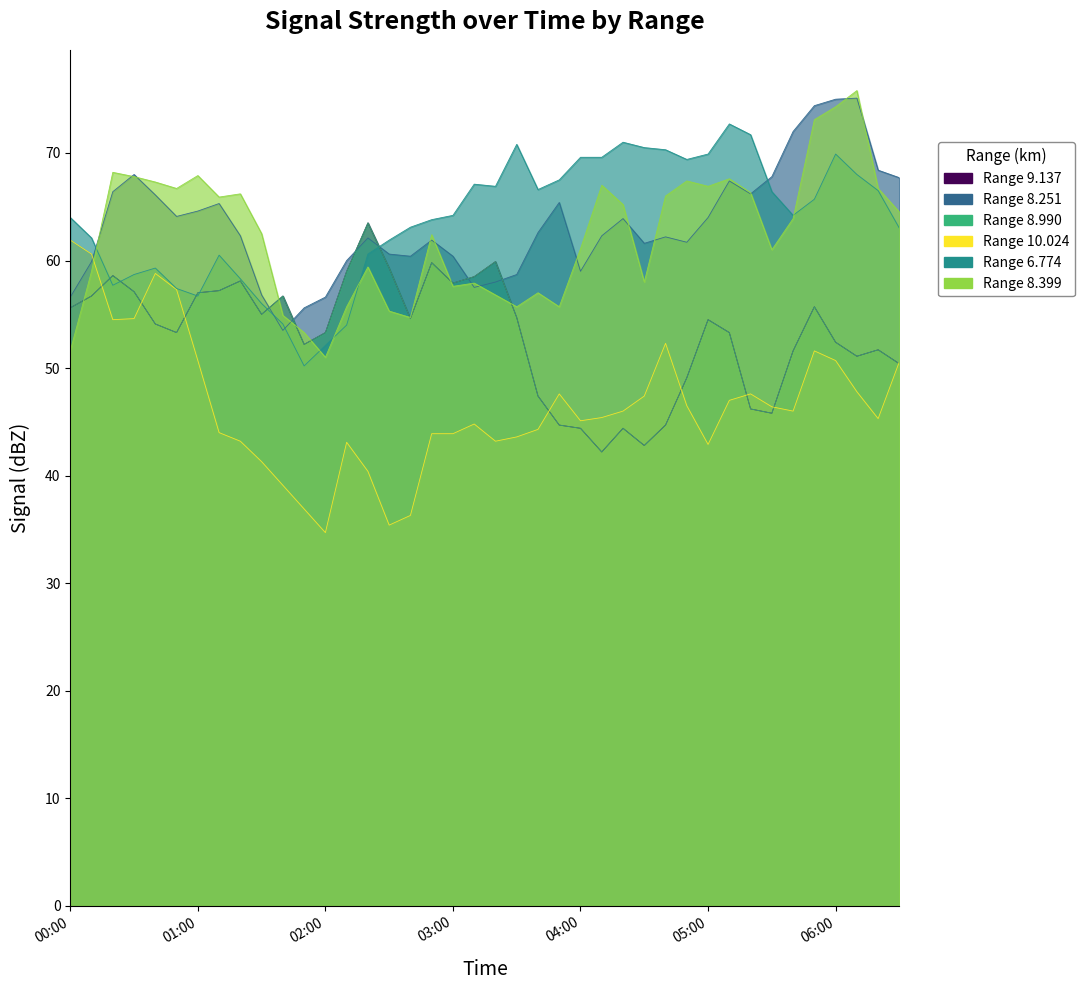

Reading left to right, extract all data points from this chart.

9.137: 55.6	56.7	58.6	57.1	54.1	53.3	57.0	57.2	58.1	55.0	56.7	52.2	53.3	59.0	63.5	59.3	54.6	59.8	57.9	58.5	59.9	54.7	47.4	44.7	44.4	42.2	44.4	42.8	44.7	49.1	54.5	53.3	46.2	45.8	51.6	55.7	52.4	51.1	51.7	50.4
8.251: 56.6	59.9	66.4	68.0	66.1	64.1	64.6	65.3	62.3	56.8	53.5	55.6	56.6	60.0	62.1	60.6	60.4	61.9	60.4	57.5	58.0	58.7	62.6	65.4	59.0	62.3	63.9	61.6	62.2	61.7	64.0	67.4	66.2	67.8	72.0	74.4	75.0	75.1	68.4	67.7
8.990: 55.6	56.7	58.6	57.1	54.1	53.3	57.0	57.2	58.1	55.0	56.7	52.2	53.3	59.0	63.5	59.3	54.6	59.8	57.9	58.5	59.9	54.7	47.4	44.7	44.4	42.2	44.4	42.8	44.7	49.1	54.5	53.3	46.2	45.8	51.6	55.7	52.4	51.1	51.7	50.4
10.024: 61.9	60.6	54.5	54.6	58.8	57.3	50.7	44.0	43.2	41.3	39.1	36.9	34.7	43.1	40.4	35.4	36.3	43.9	43.9	44.8	43.2	43.6	44.3	47.6	45.1	45.4	46.0	47.4	52.3	46.5	42.9	47.0	47.6	46.4	46.0	51.6	50.7	47.8	45.3	50.6
6.774: 64.0	62.1	57.7	58.7	59.3	57.4	56.7	60.5	58.3	56.0	54.1	50.2	52.1	54.0	60.6	61.9	63.1	63.8	64.2	67.1	66.9	70.8	66.6	67.5	69.6	69.6	71.0	70.5	70.3	69.4	69.9	72.7	71.7	66.4	64.2	65.7	69.9	68.0	66.5	63.0
8.399: 51.6	59.0	68.2	67.8	67.3	66.7	67.9	65.9	66.2	62.5	54.9	53.3	51.0	55.7	59.4	55.3	54.7	62.4	57.6	57.9	56.8	55.7	57.0	55.7	61.1	67.0	65.2	58.0	66.0	67.4	66.9	67.6	66.3	61.0	63.9	73.1	74.3	75.8	66.7	64.5